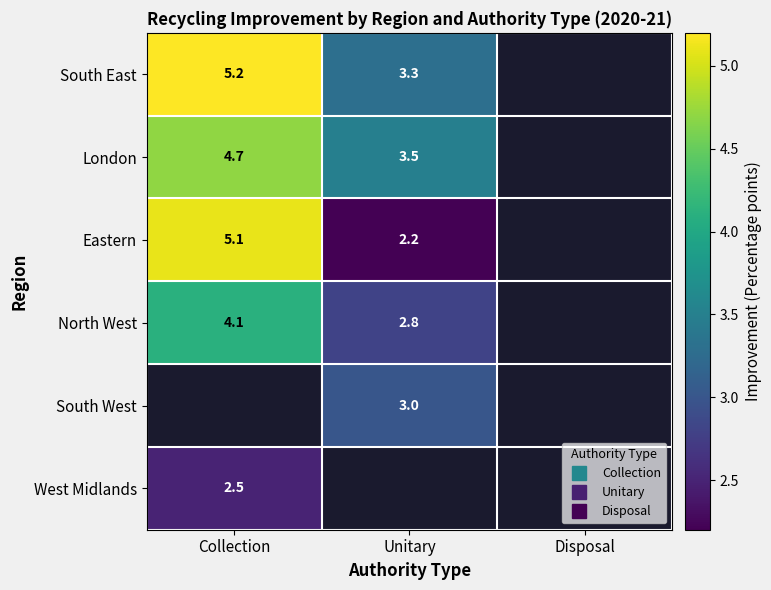

True or false: South West has a value of 5.0 at Unitary.

False